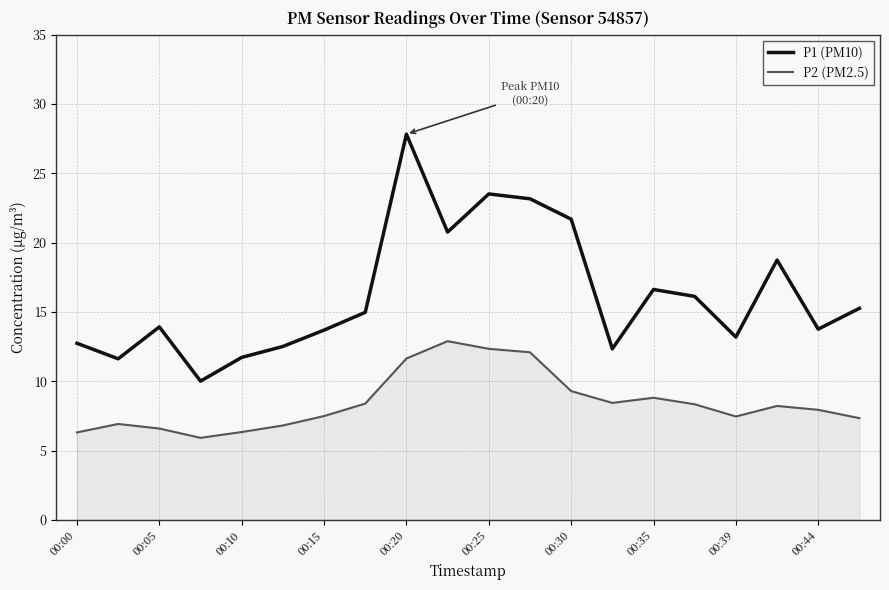

True or false: P2 (PM2.5) and P1 (PM10) cross at least once.

False